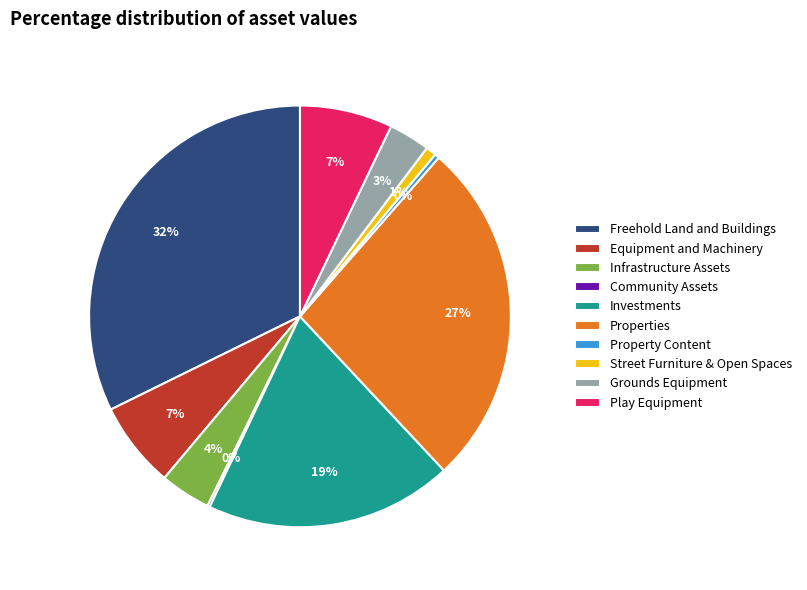

Do Play Equipment and Grounds Equipment together represent more than half of the pie?

No